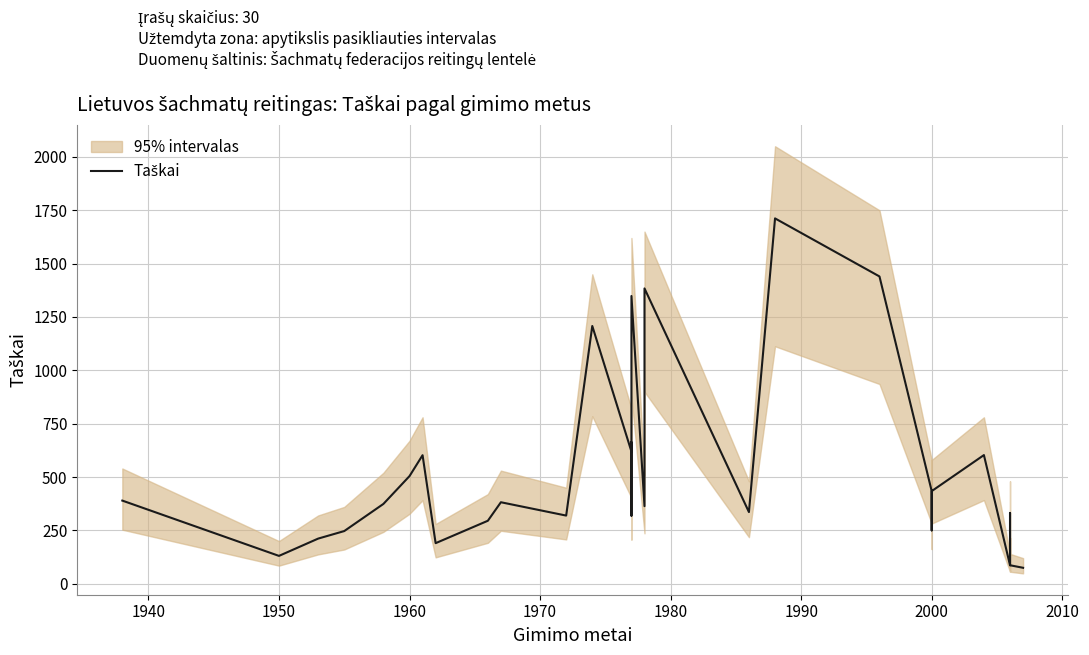

What is the maximum value shown in the chart?

1711.9